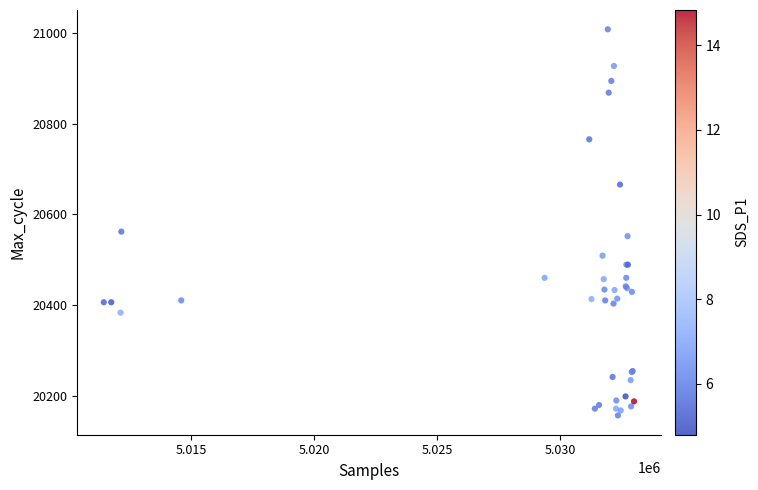

What Y value in the scatter plot is closest to 20582?

20562